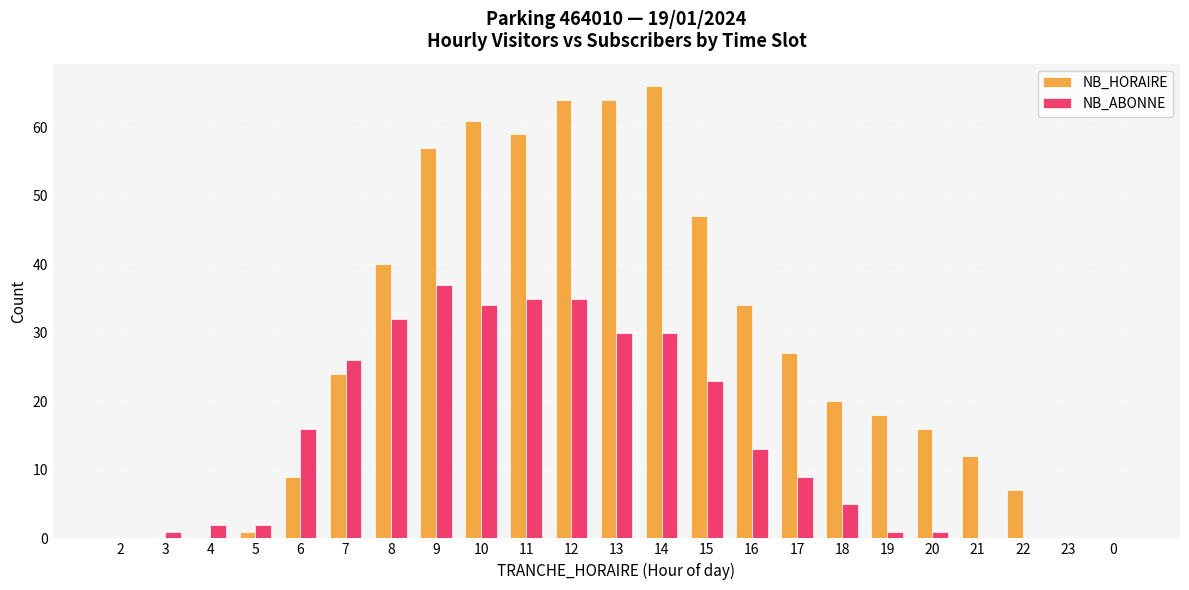

The value of NB_HORAIRE at 13 is 64. True or false?

True